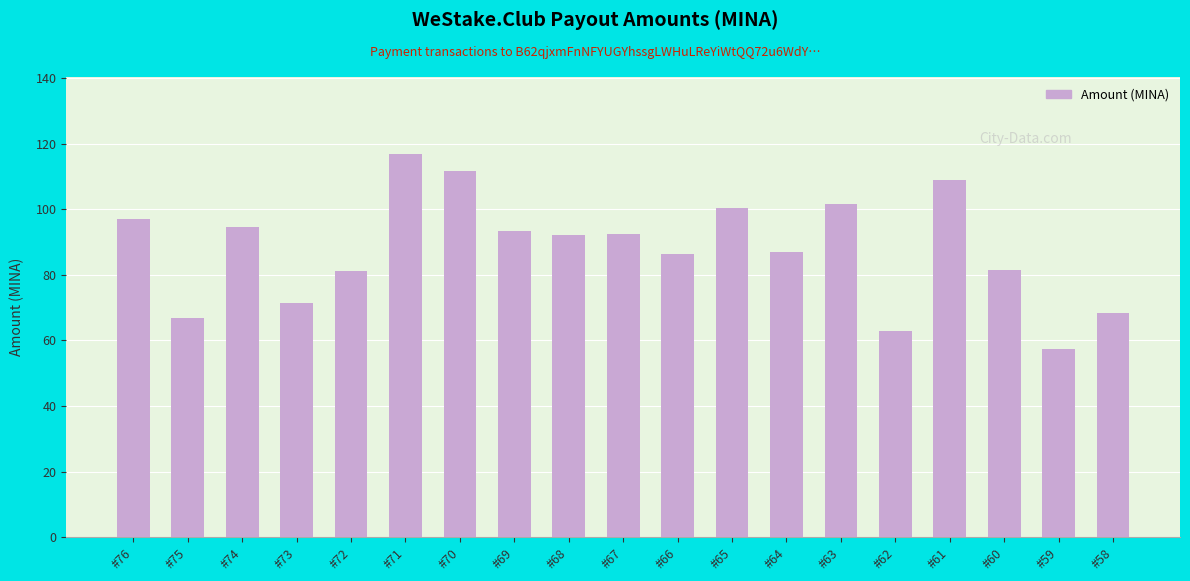

What is the difference between the values at #72 and #75?

14.5